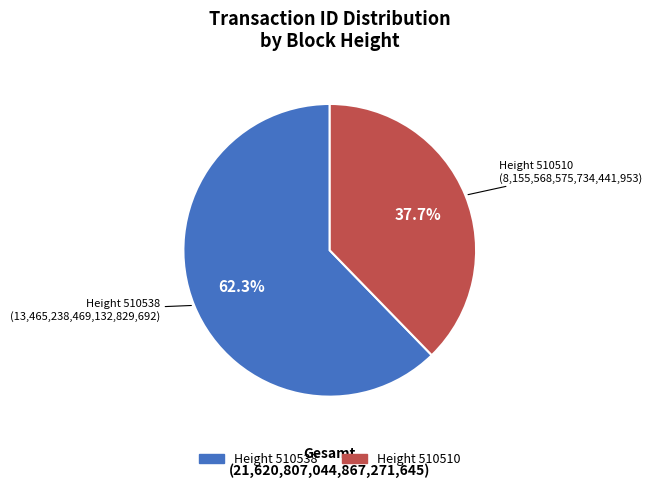

Does any single category account for the majority?

Yes